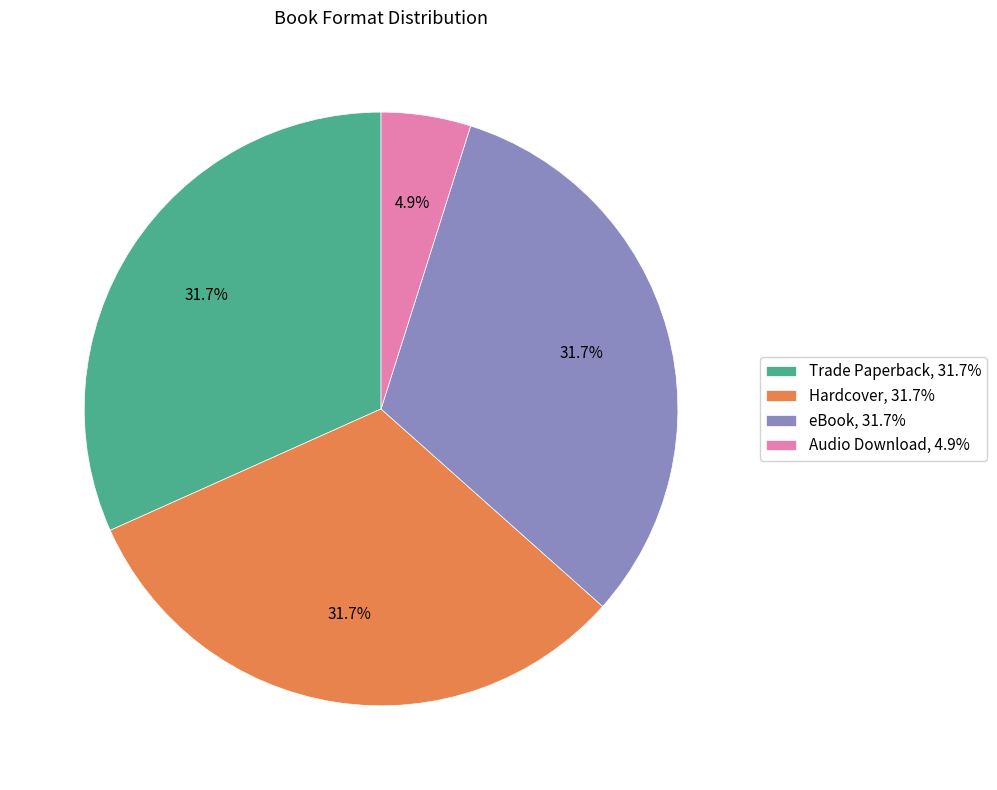

How many segments does this pie chart have?

4